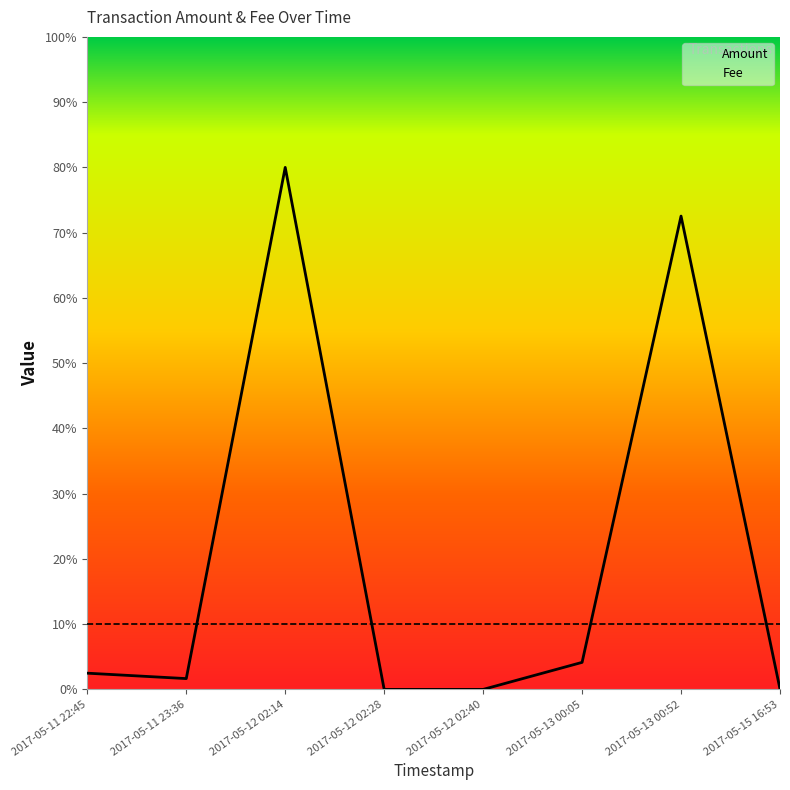

Rank the categories by Fee value from lowest to highest.

2017-05-11 22:45, 2017-05-11 23:36, 2017-05-12 02:14, 2017-05-12 02:28, 2017-05-12 02:40, 2017-05-13 00:05, 2017-05-13 00:52, 2017-05-15 16:53